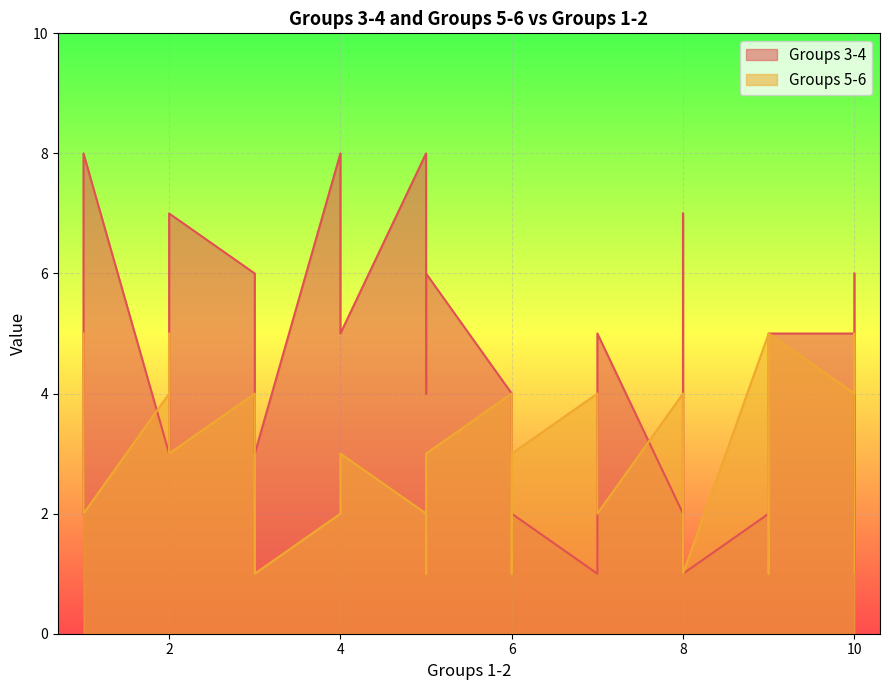

What is the average value of the Groups 3-4 series?

4